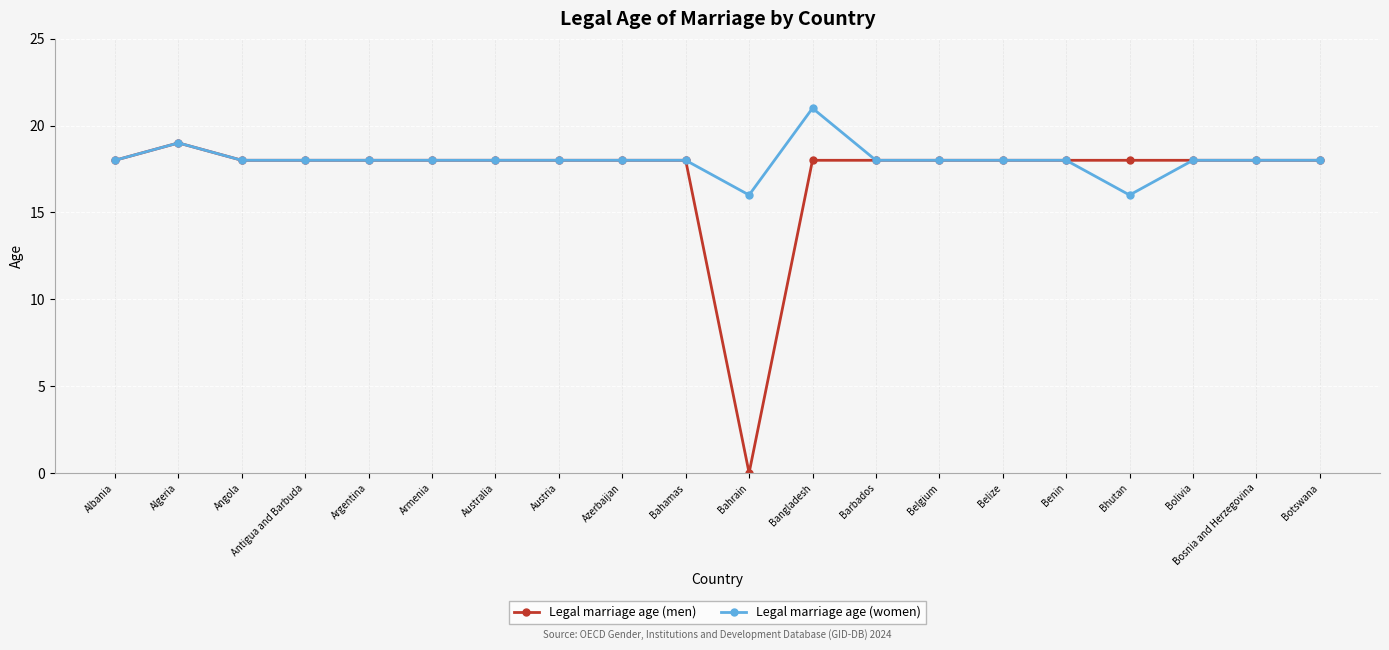

What value does the Legal marriage age (women) series have at Belize?

18